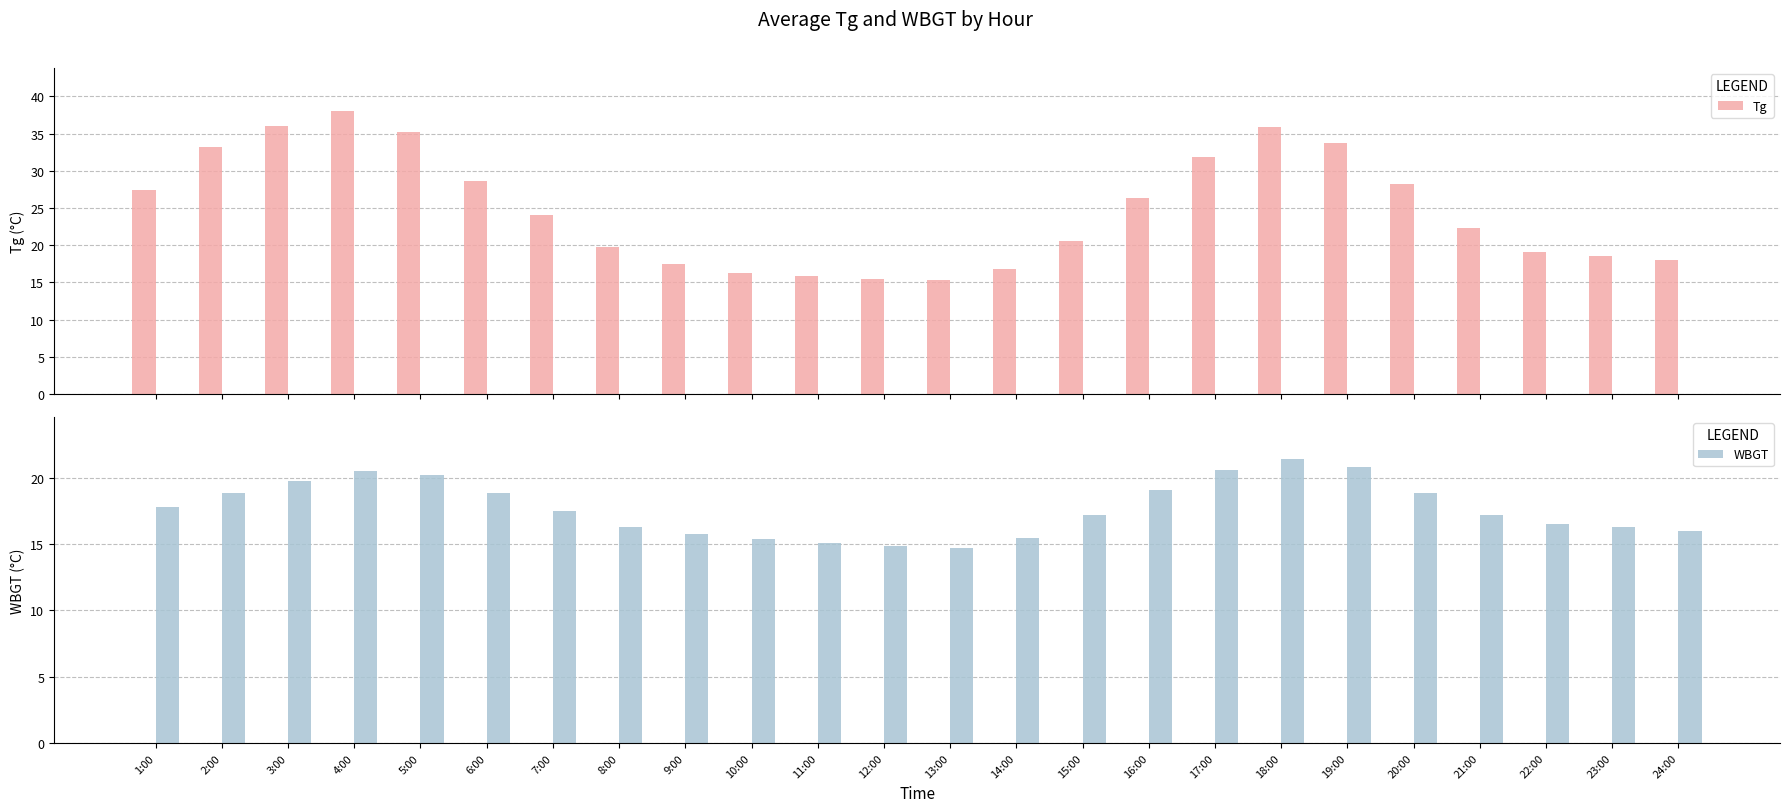

Which series changed the most between 5:00 and 21:00?

Tg